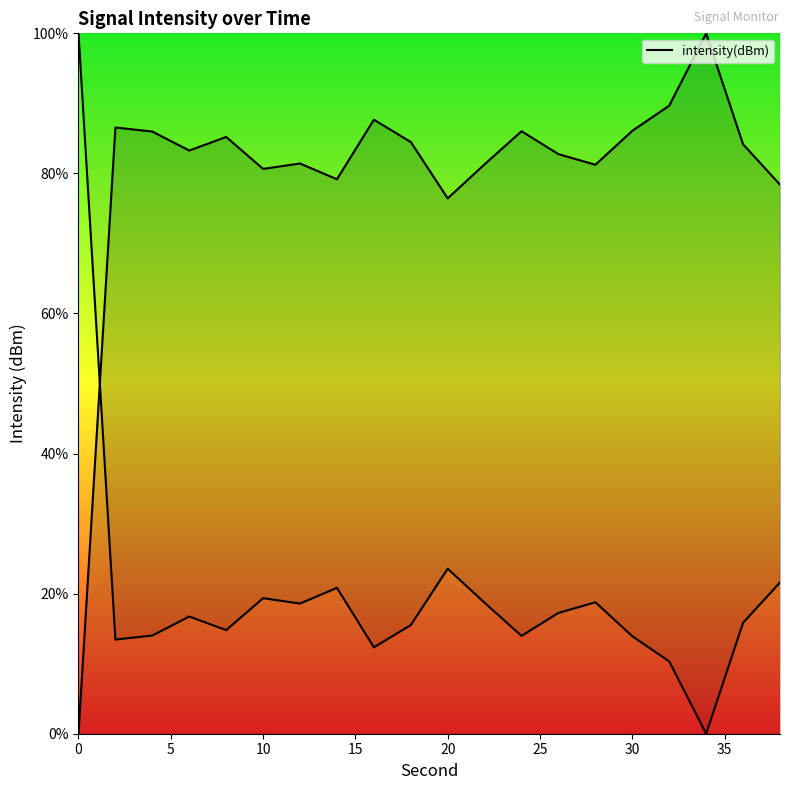

What is the sum of all values?

1600.4